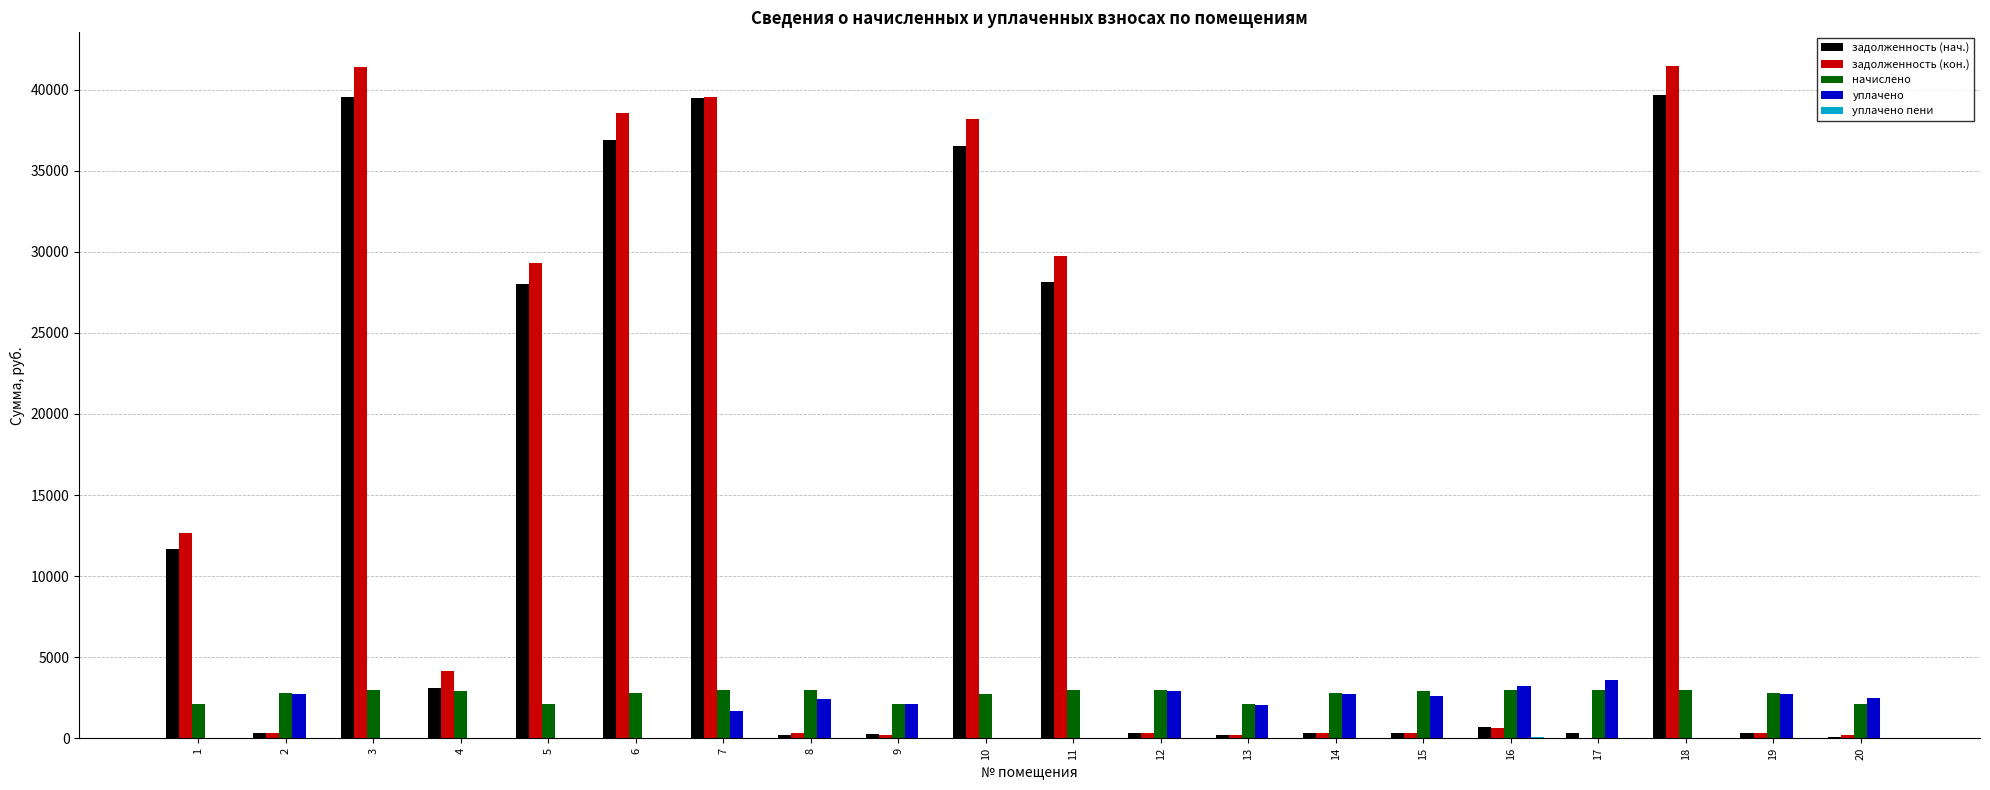

Between 7 and 9, which series saw the biggest shift?

задолженность (кон.)